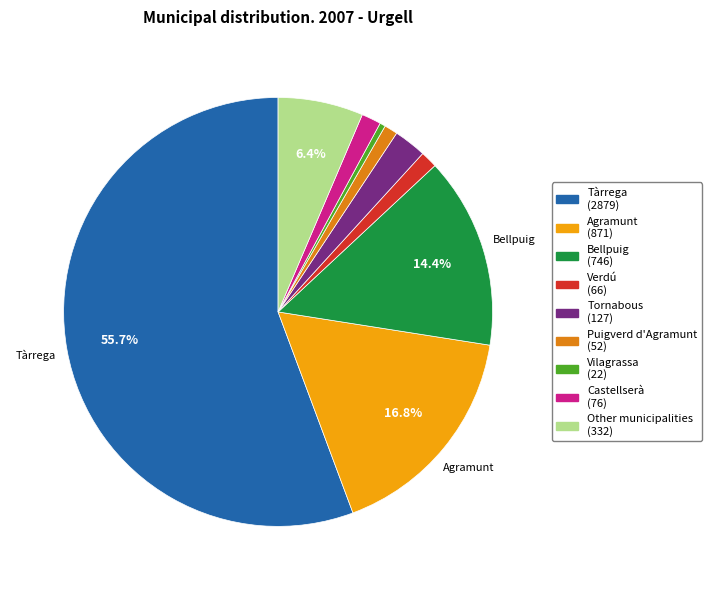

What is the ratio of the value at Agramunt to the value at Bellpuig?

1.2